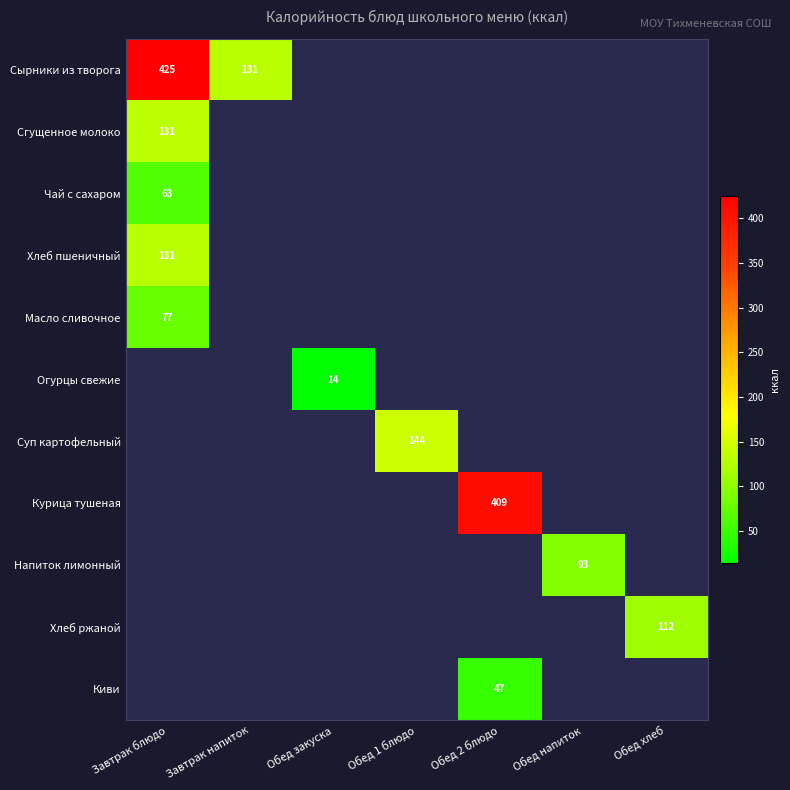

At how many categories does at least one series exceed 318?

2